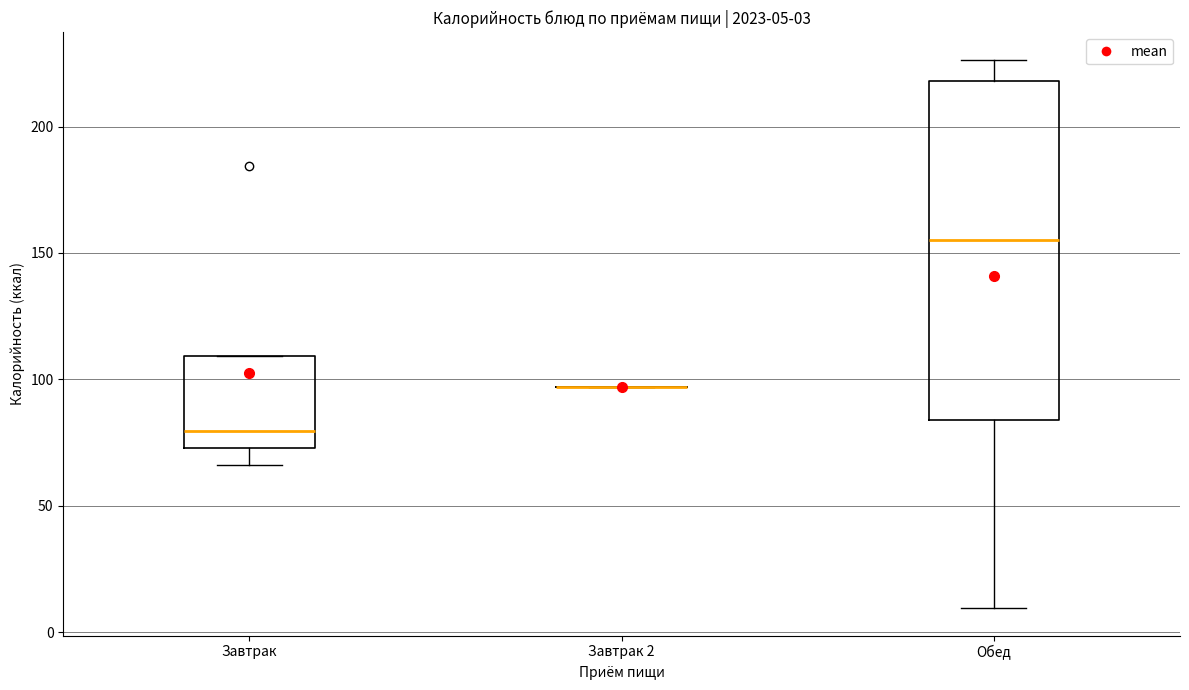

Comparing the boxes themselves (not the whiskers), which one is the tallest?

Обед